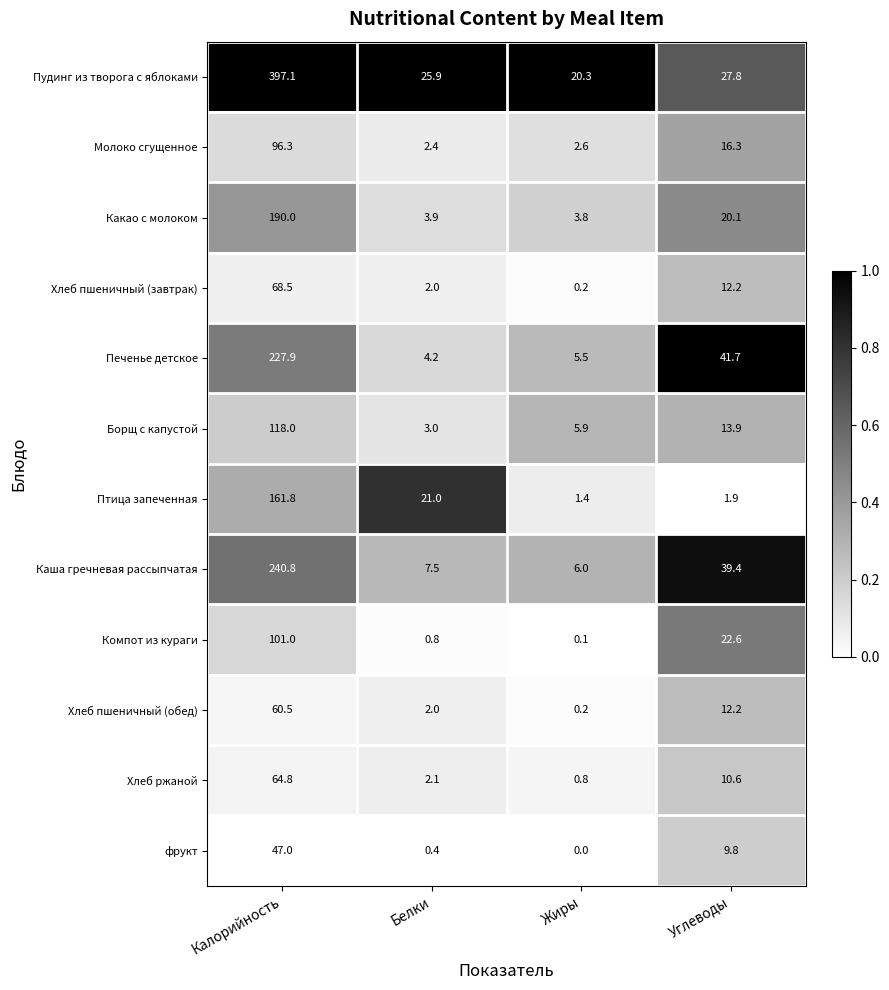

Which label corresponds to the largest value in the chart?

Калорийность